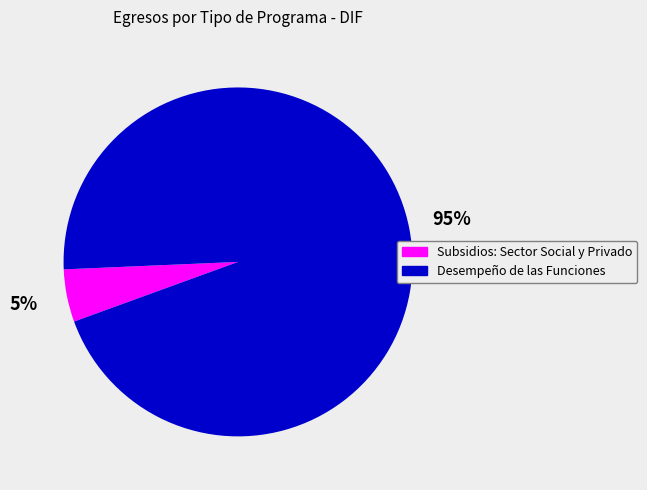

What is the smallest slice in the pie chart?

Subsidios: Sector Social y Privado